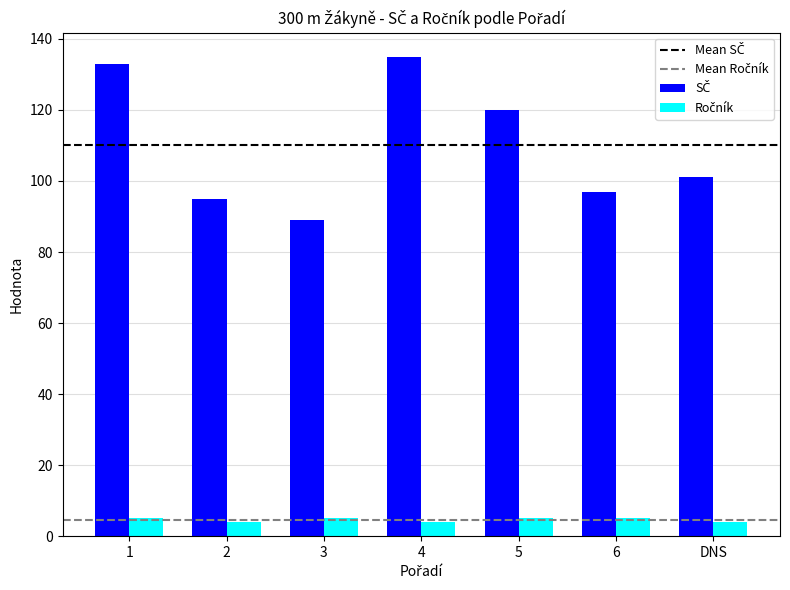

What is the total value across all series at 5?

125